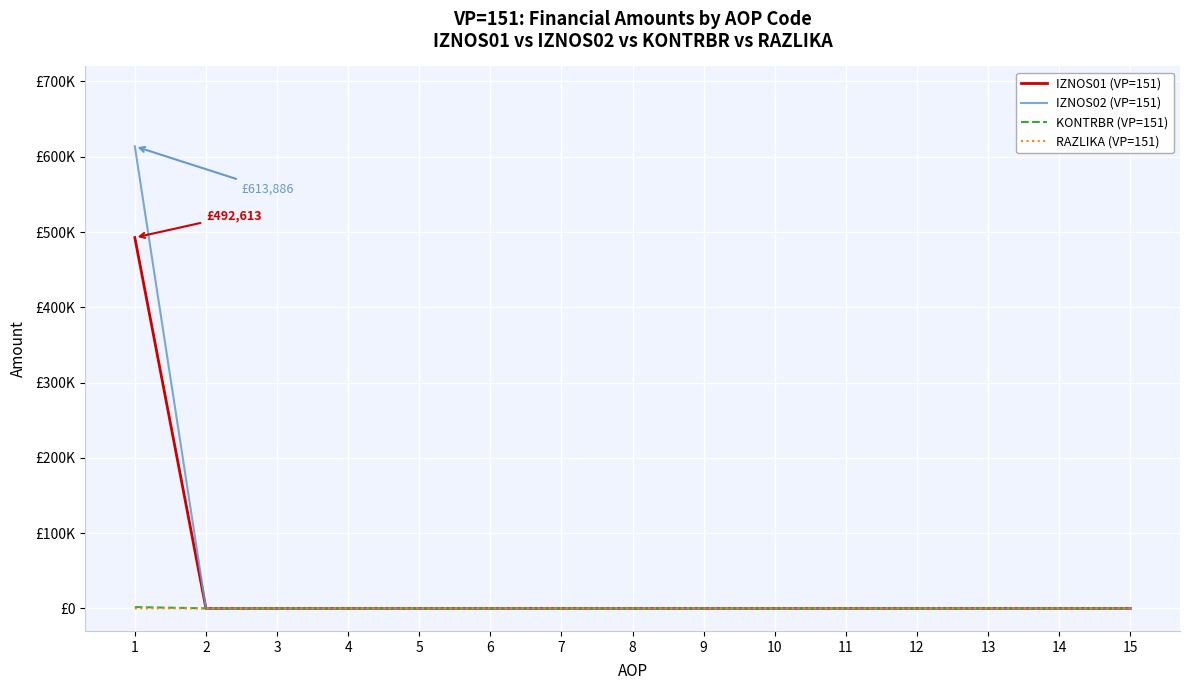

Reading right to left, transcribe all the data shown in this chart.

IZNOS01 (VP=151): 0.0	0.0	0.0	0.0	0.0	0.0	0.0	0.0	0.0	0.0	0.0	0.0	0.0	0.0	492613.1
IZNOS02 (VP=151): 0.0	0.0	0.0	0.0	0.0	0.0	0.0	0.0	0.0	0.0	0.0	0.0	0.0	0.0	613886.2
KONTRBR (VP=151): 0.0	0.0	0.0	0.0	0.0	0.0	0.0	0.0	0.0	0.0	0.0	0.0	0.0	0.0	1720.4
RAZLIKA (VP=151): 0.0	0.0	0.0	0.0	0.0	0.0	0.0	0.0	0.0	0.0	0.0	0.0	0.0	0.0	0.3